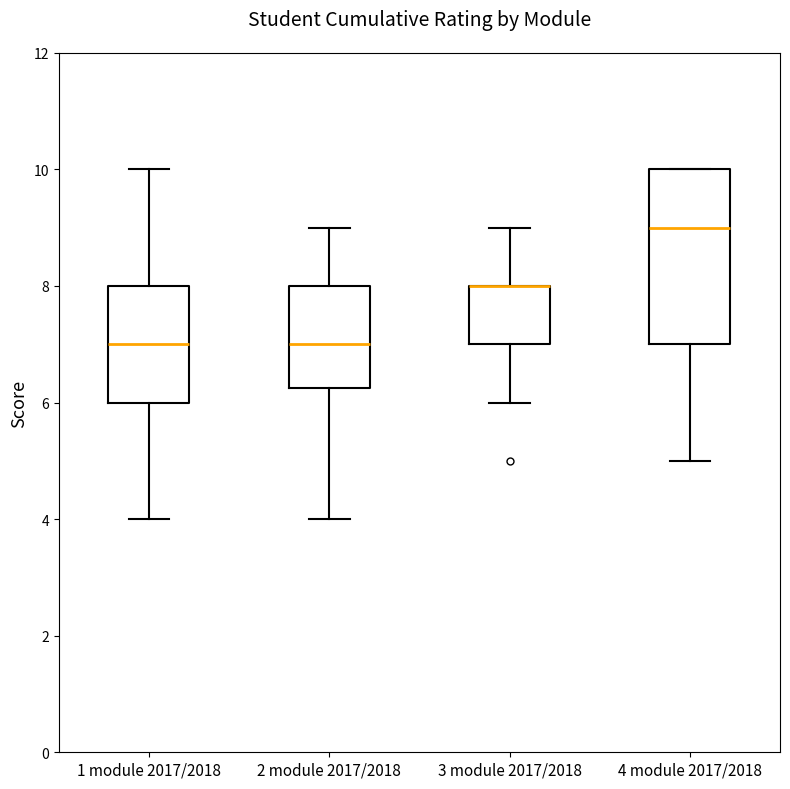

Reading left to right, read every box against the y-axis: the position of its median line, the range the box covers, and the ends of its whiskers. The values are not printed on the chart, so give them approximately, as read against the axis.

1 module 2017/2018: median 7.0, box 6.0 to 8.0, whiskers 4.0 to 10.0
2 module 2017/2018: median 7.0, box 6.2 to 8.0, whiskers 4.0 to 9.0
3 module 2017/2018: median 8.0 (drawn on the box's upper edge), box 7.0 to 8.0, whiskers 6.0 to 9.0
4 module 2017/2018: median 9.0, box 7.0 to 10.0, whiskers 5.0 to 10.0